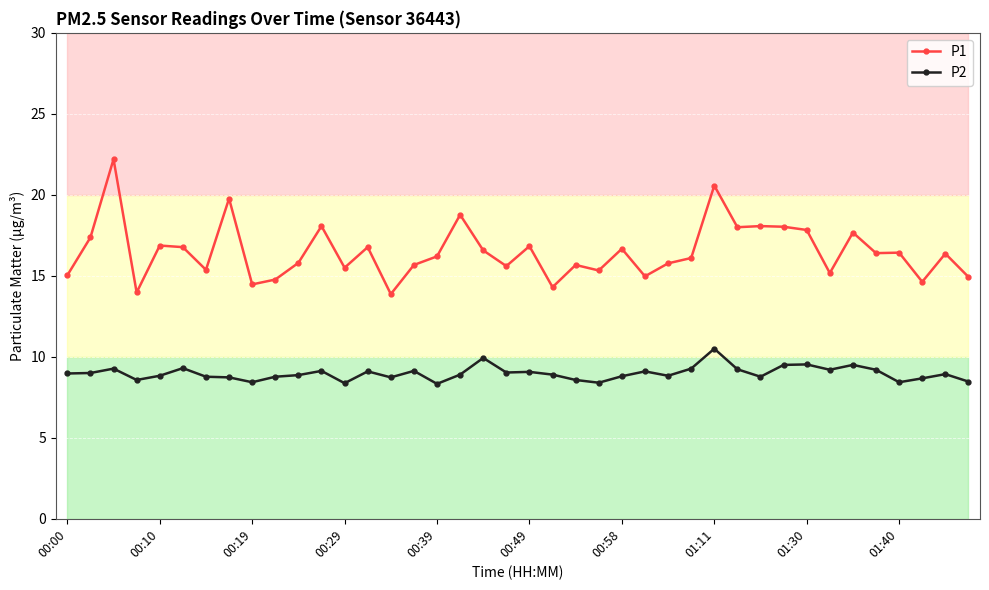

What is the difference between the maximum and second lowest values in the P1 series?

8.2